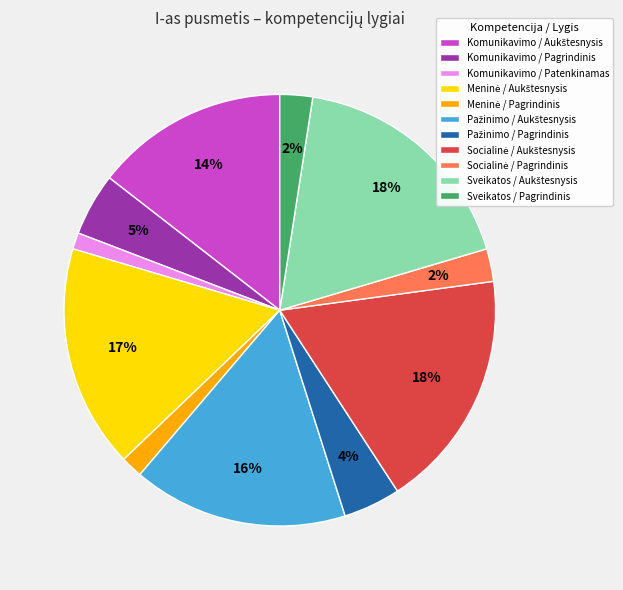

Is there a majority slice in this chart?

No